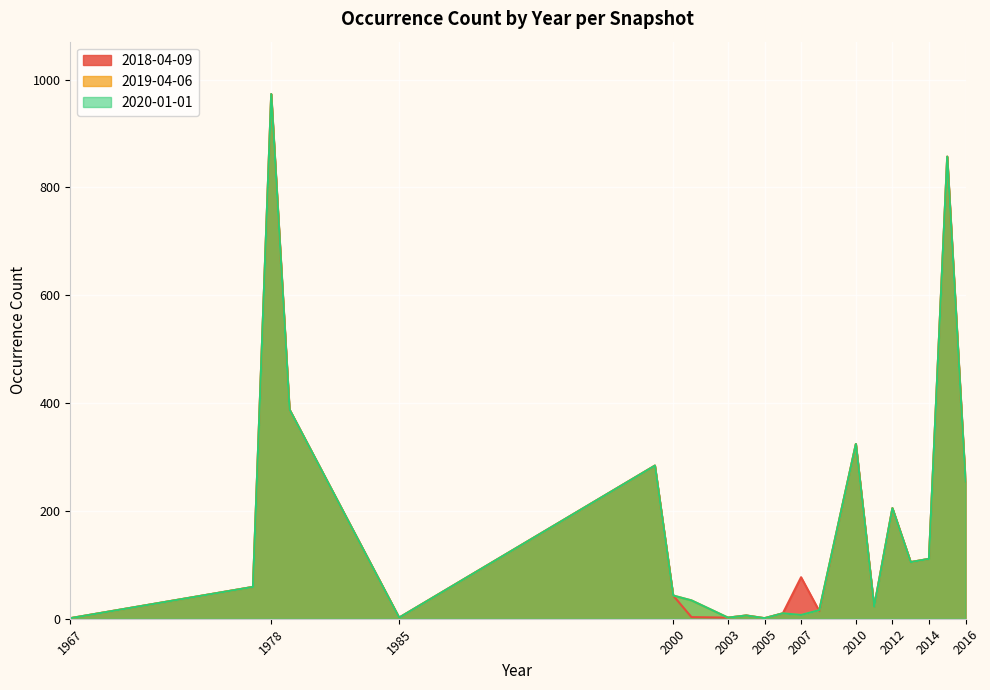

Rank the categories by 2019-04-06 value from lowest to highest.

1967, 2005, 1985, 2003, 2004, 2007, 2006, 2008, 2011, 2001, 2000, 1977, 2013, 2014, 2012, 2016, 1999, 2010, 1979, 2015, 1978